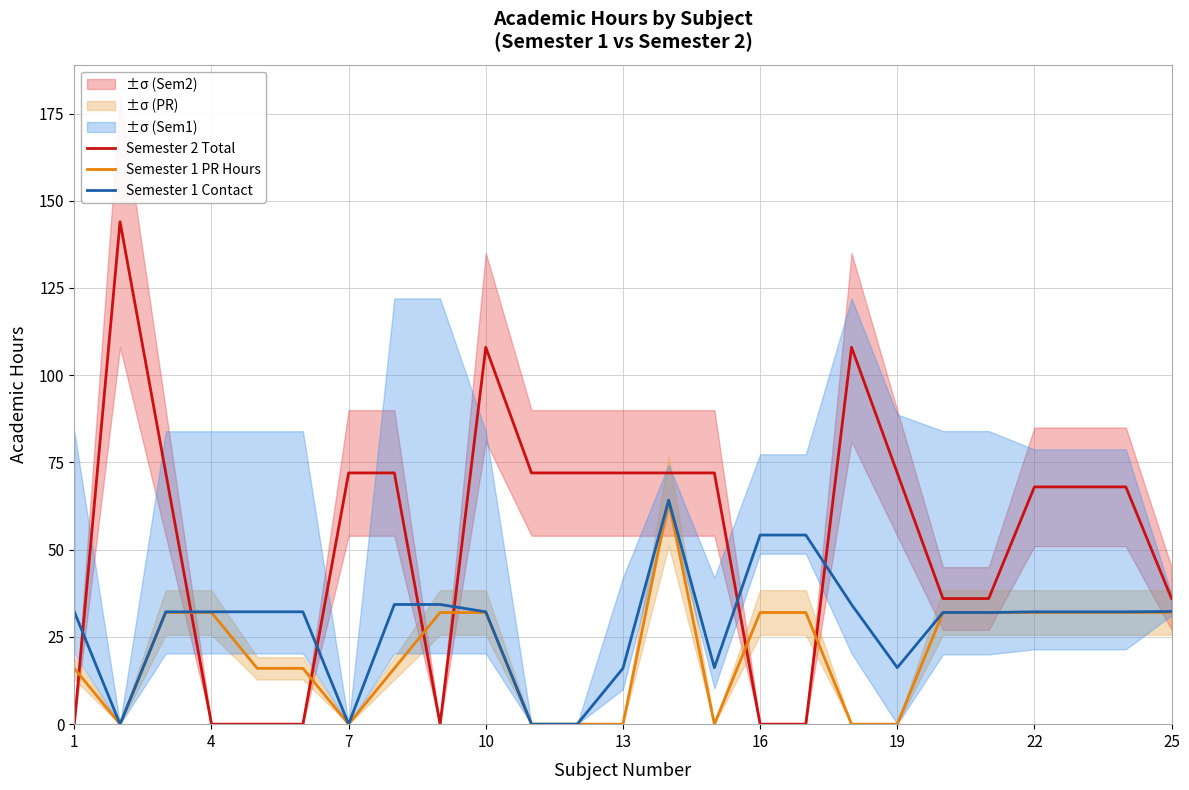

What is the maximum value for Semester 1 PR Hours?

64.0